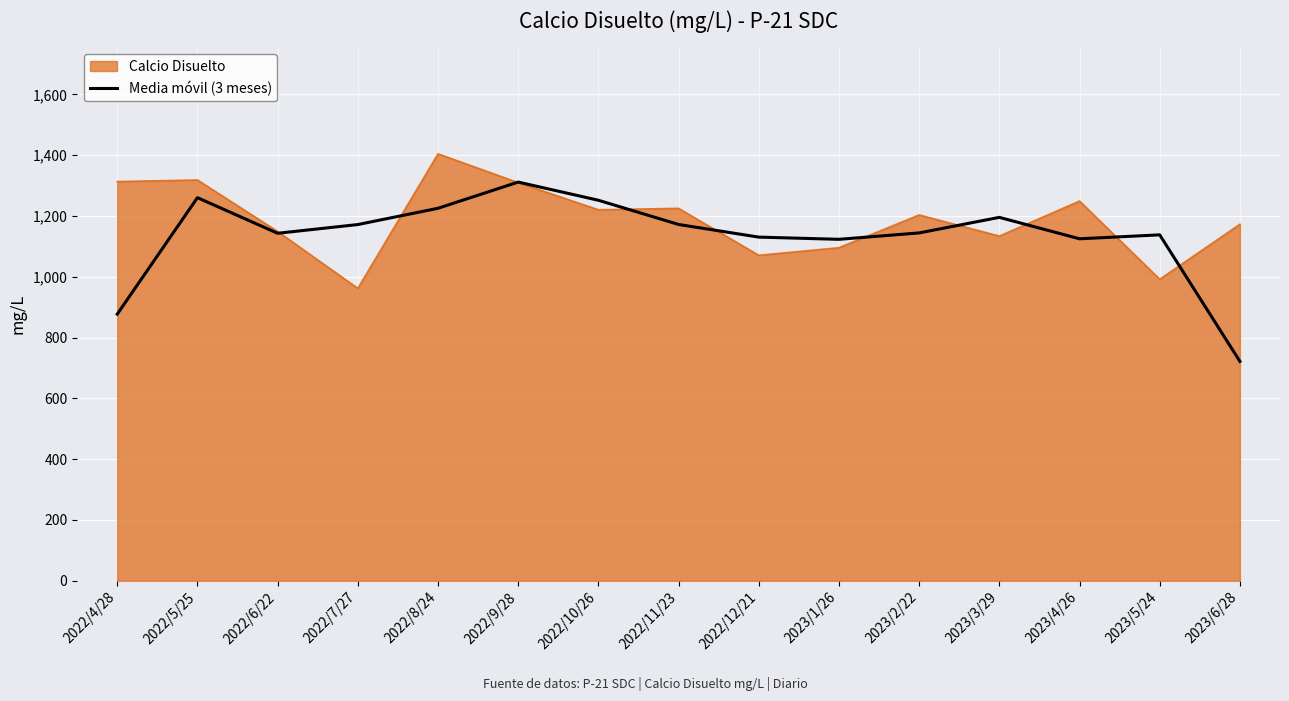

The value of Calcio Disuelto at 2023/5/24 is 241.5. True or false?

False